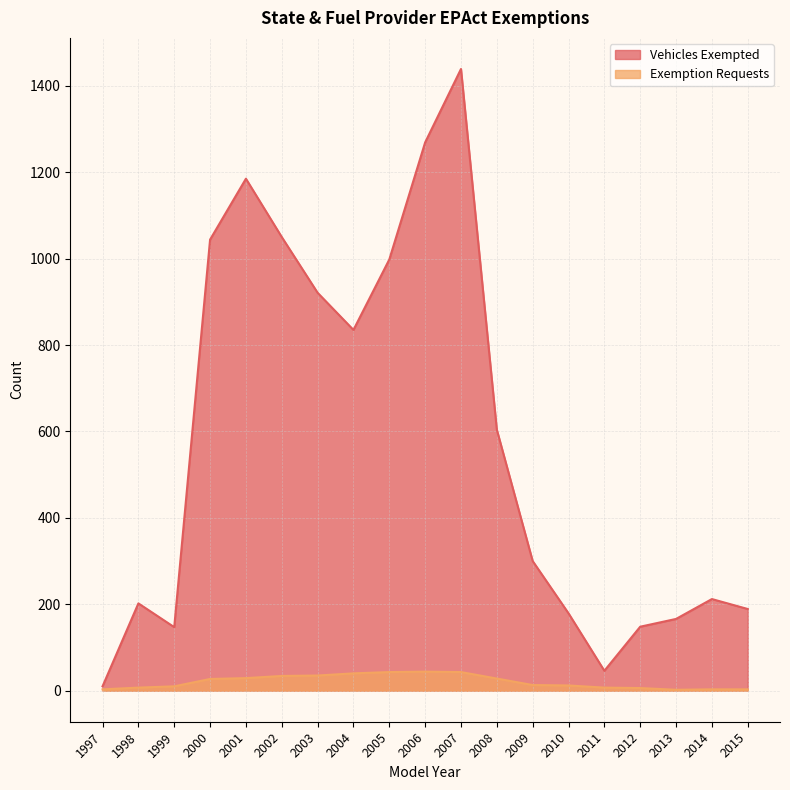

What is the value of the Vehicles Exempted point at the 15th from the left?

46